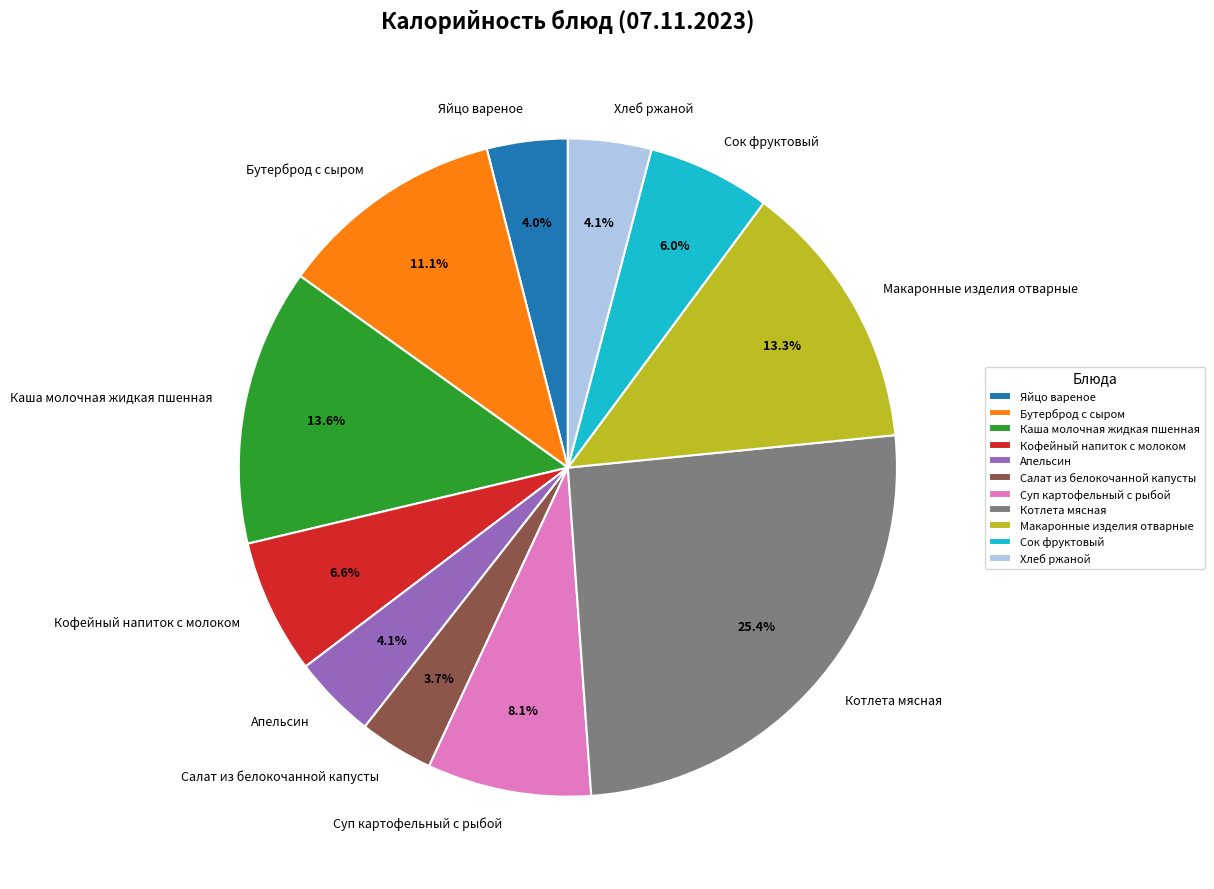

Count the number of slices in the pie.

11